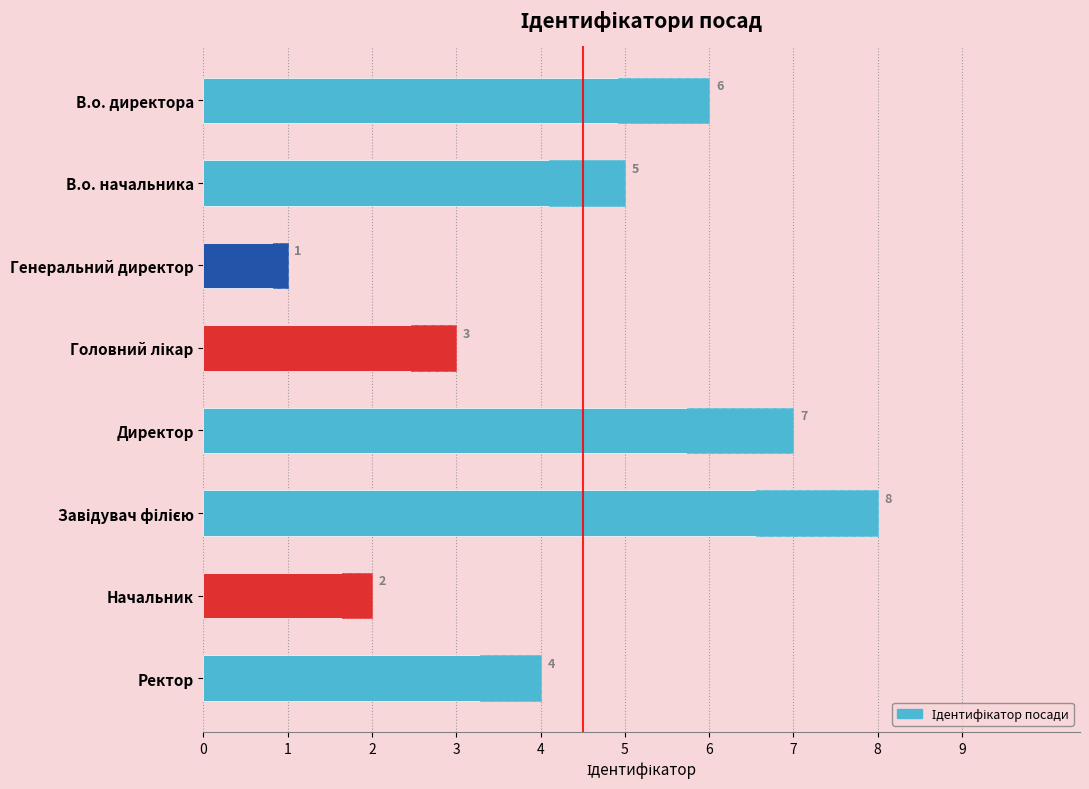

What is the value of the 2nd bar from the left?

5